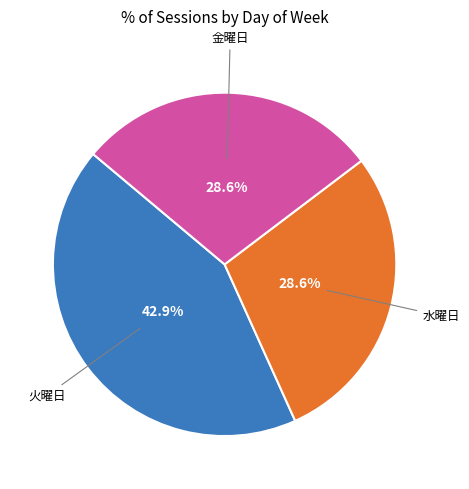

Does any single category account for the majority?

No